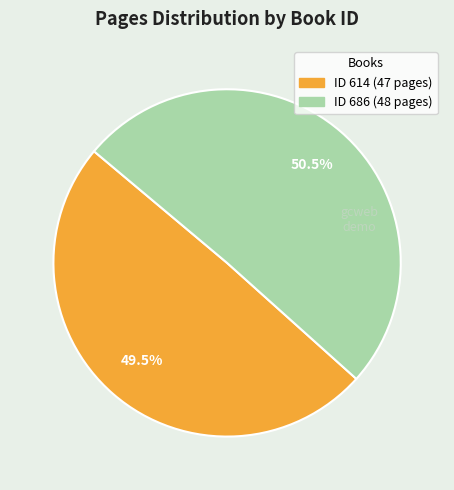

Is there any slice that represents more than half of the pie?

Yes